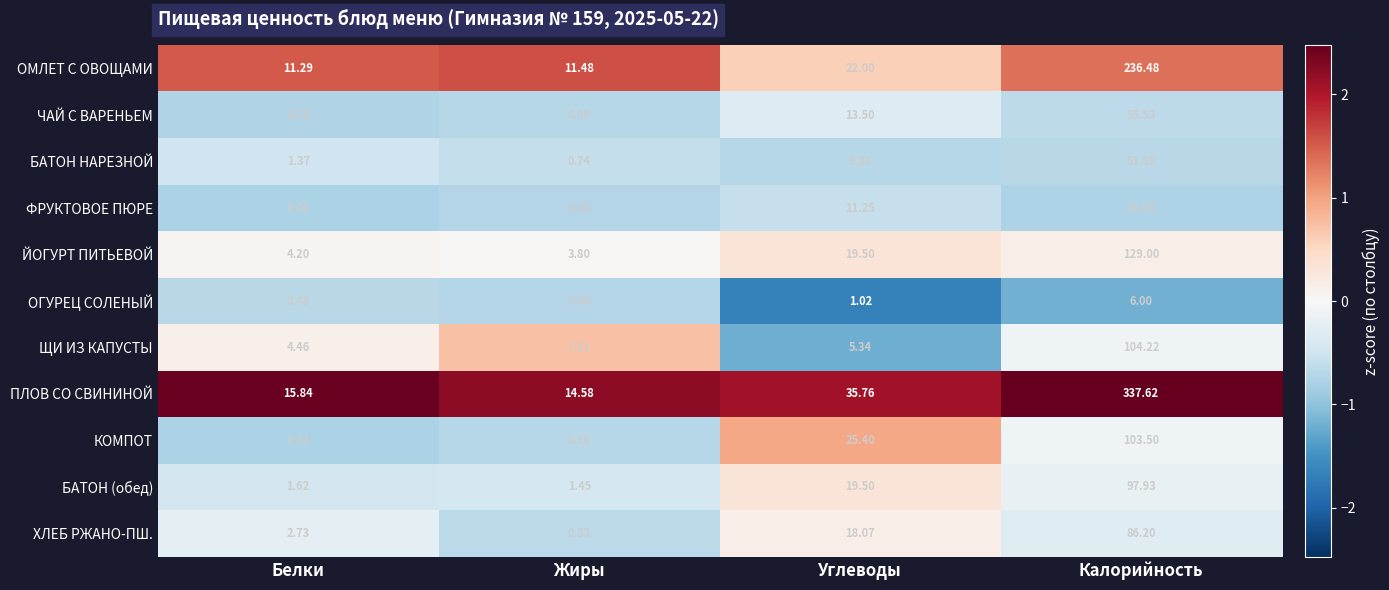

How many categories are shown in the chart?

4